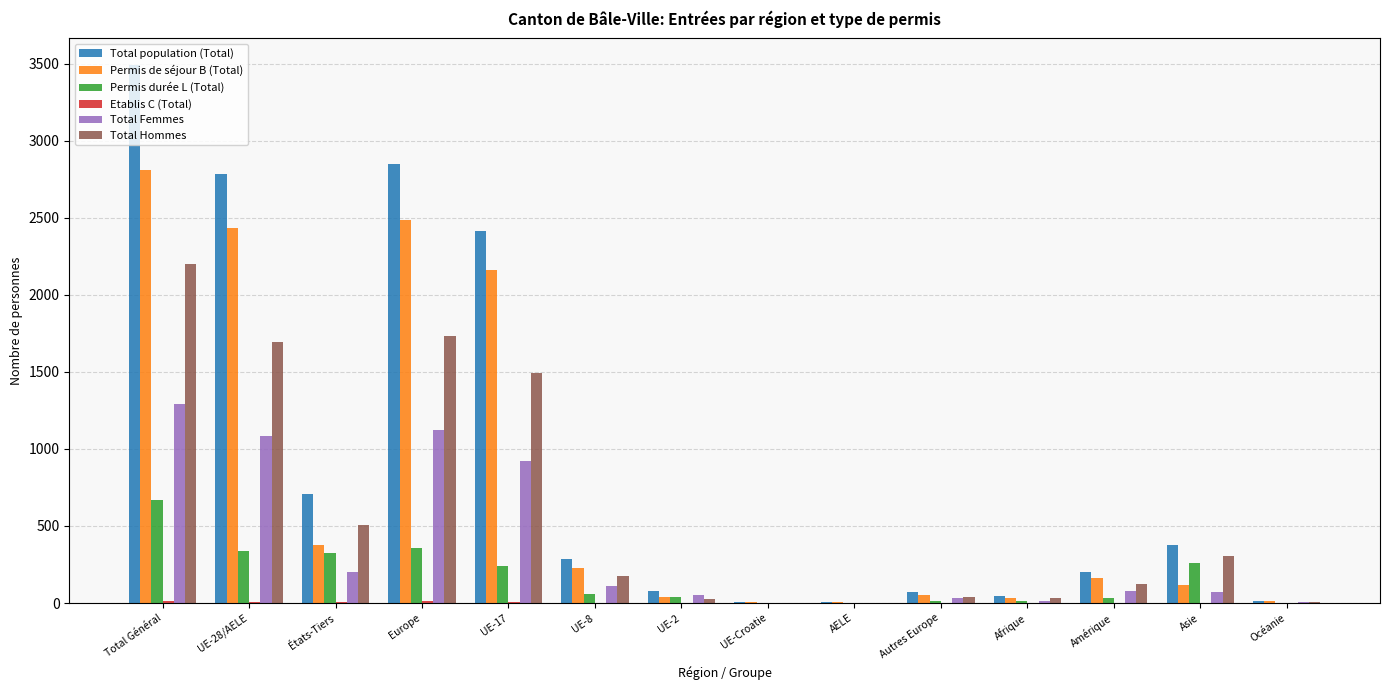

The Total Hommes series shows 185 at États-Tiers. True or false?

False